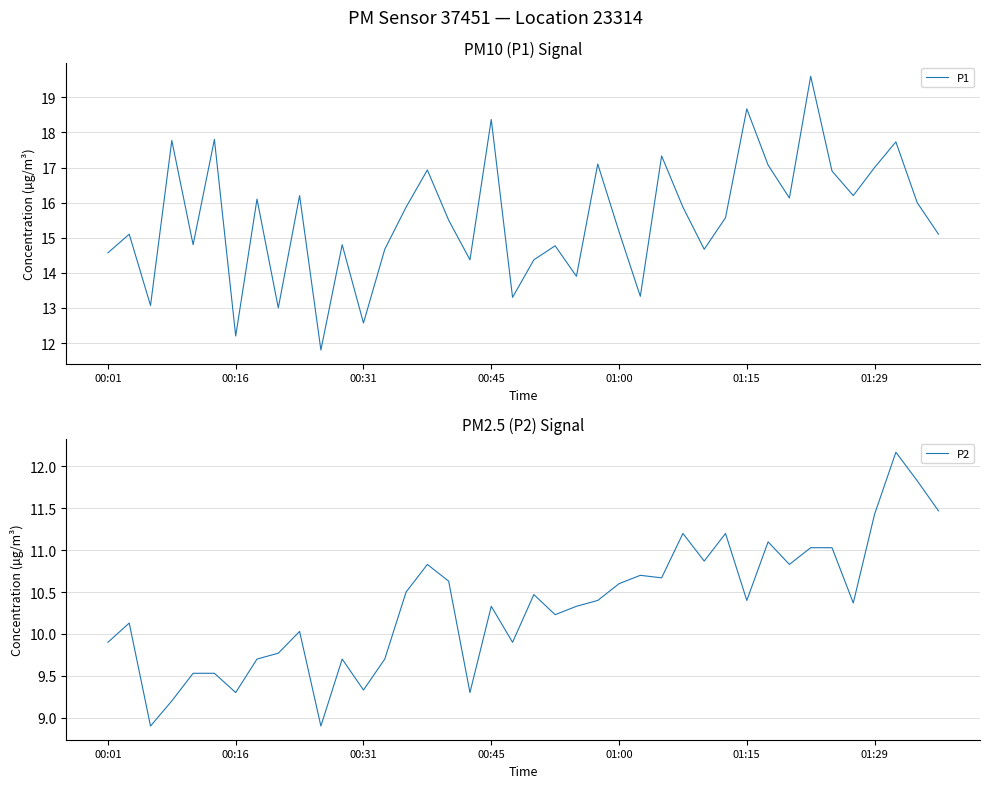

At 34, list the series in order from largest to smallest.

P1, P2